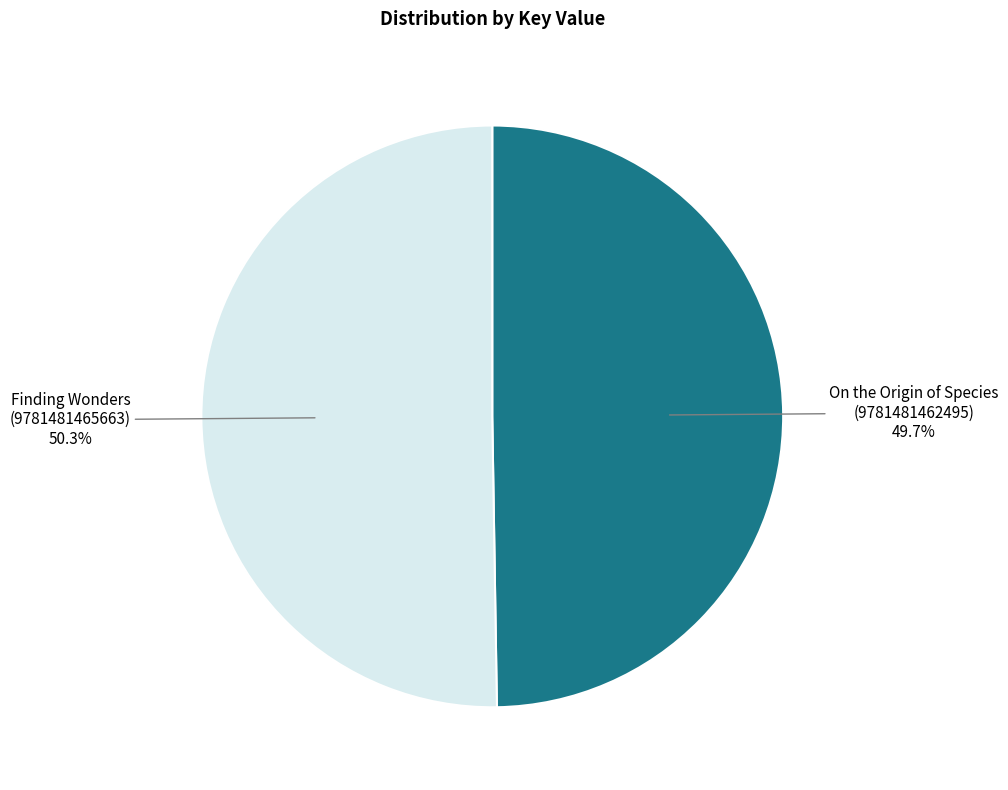

Does any single category account for the majority?

Yes